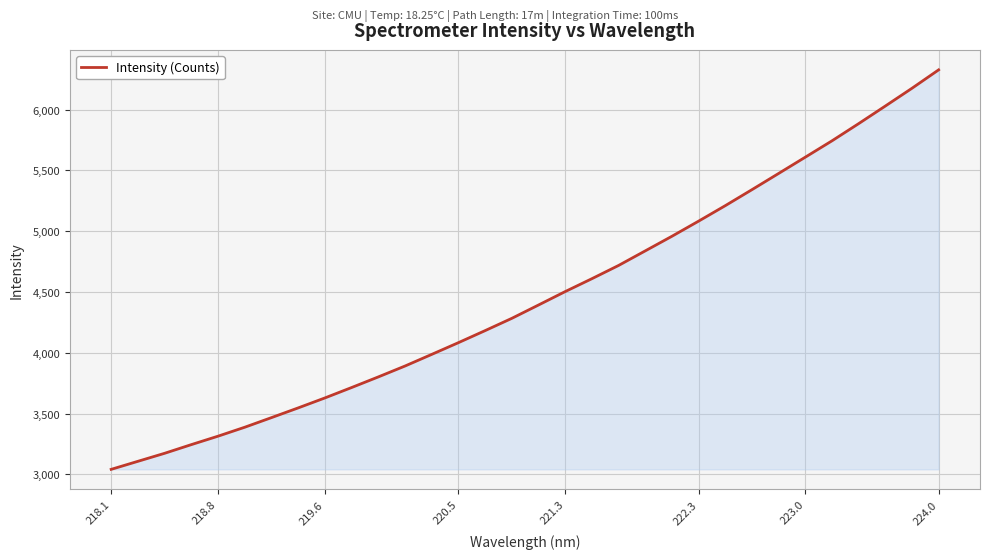

What is the smallest value displayed?

3040.9